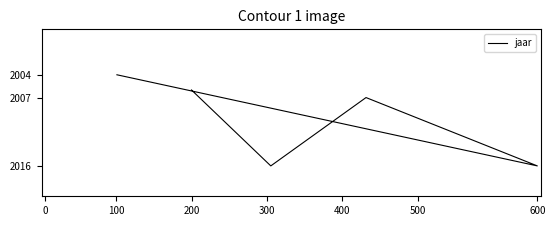

How many series are shown in this chart?

1